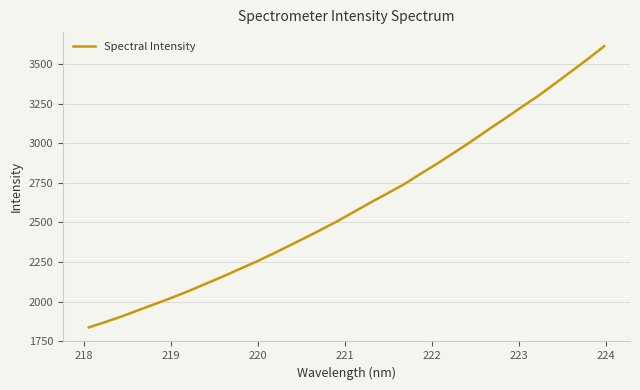

What is the difference between the maximum and minimum values?

1776.2